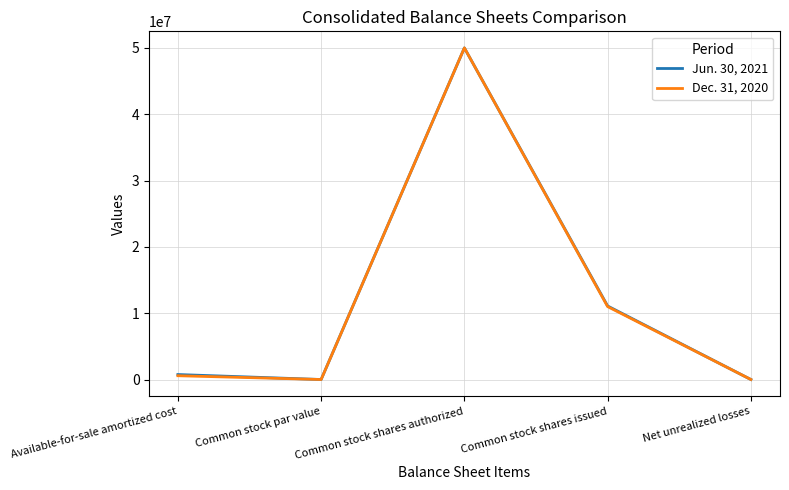

Is it true that Dec. 31, 2020 equals 12544601 at Common stock shares authorized?

False